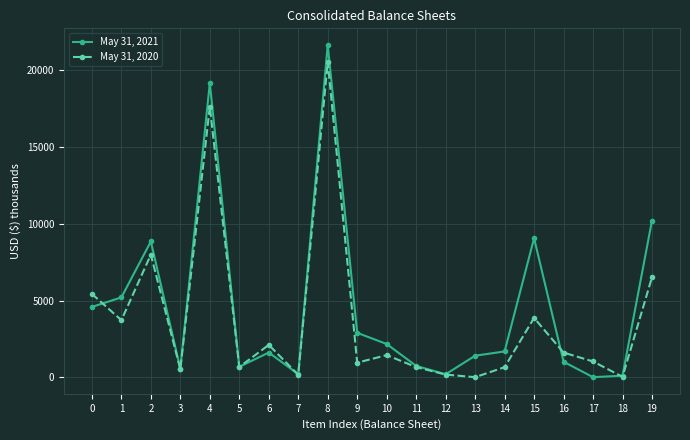

Count the number of data series in this chart.

2